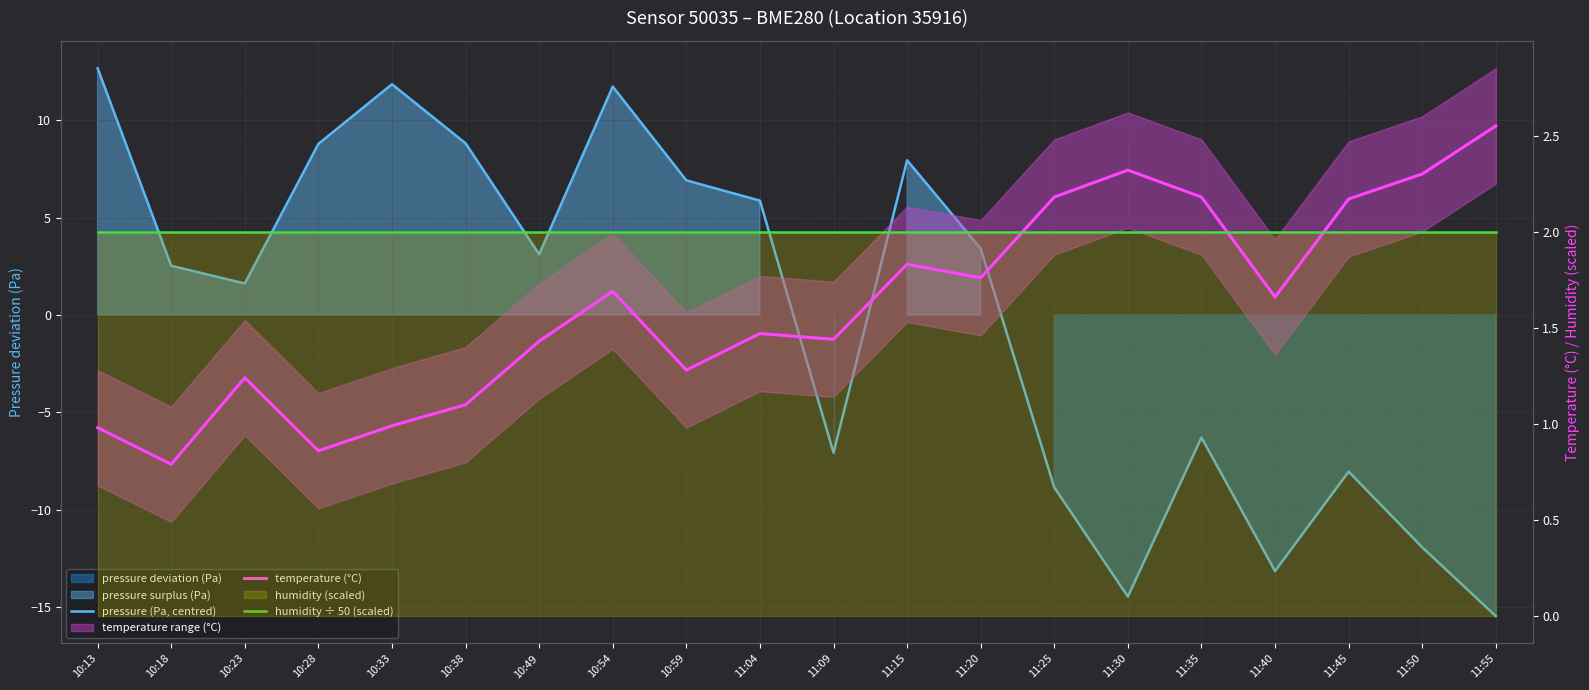

How many data points in pressure (Pa, centred) are less than 3?

10